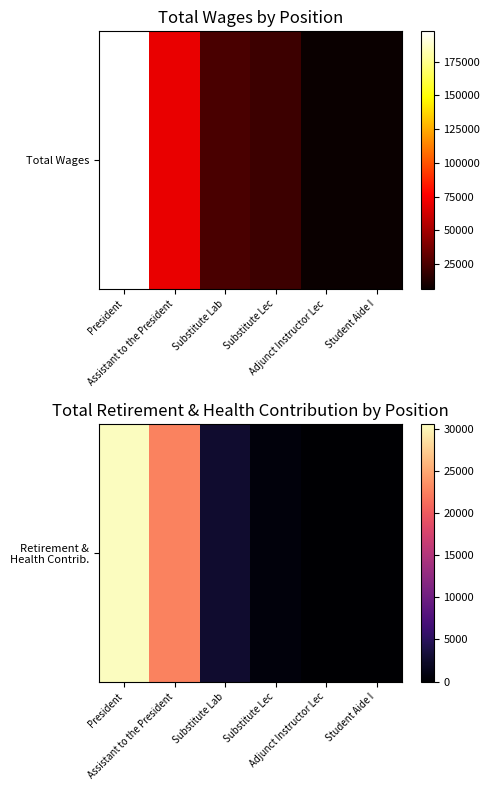

True or false: the data shows 670 at Substitute Lec.

True